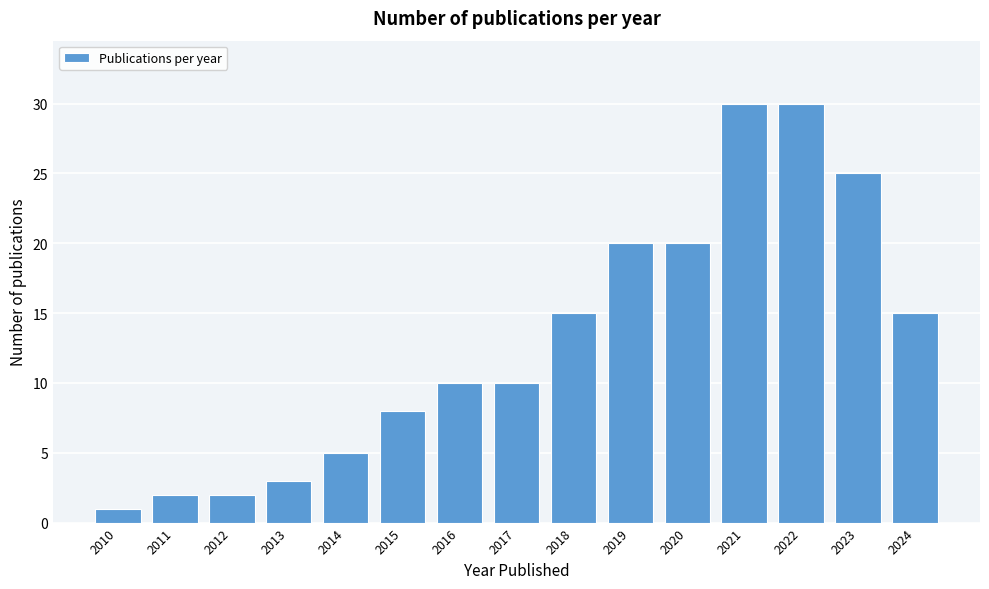

Reading right to left, extract all data points from this chart.

2024=15	2023=25	2022=30	2021=30	2020=20	2019=20	2018=15	2017=10	2016=10	2015=8	2014=5	2013=3	2012=2	2011=2	2010=1